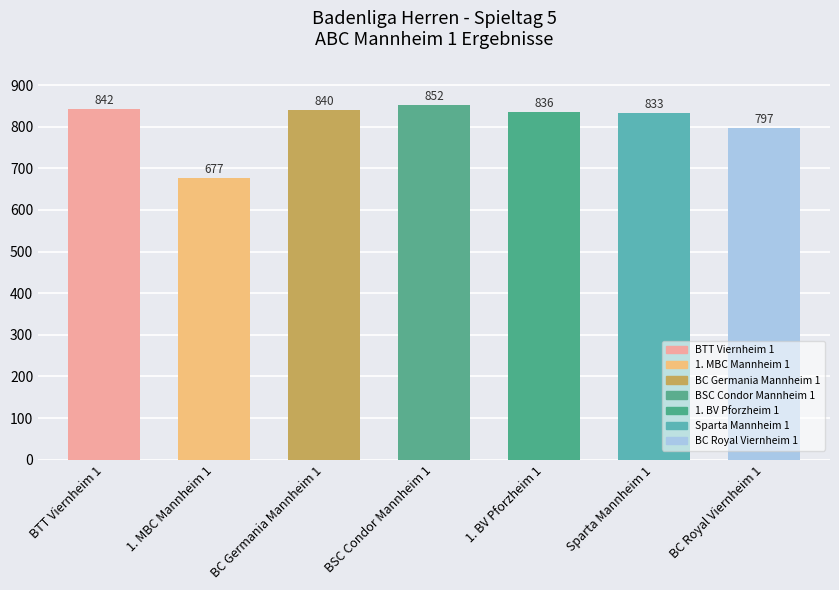

What is the difference between the maximum and second lowest values?

55